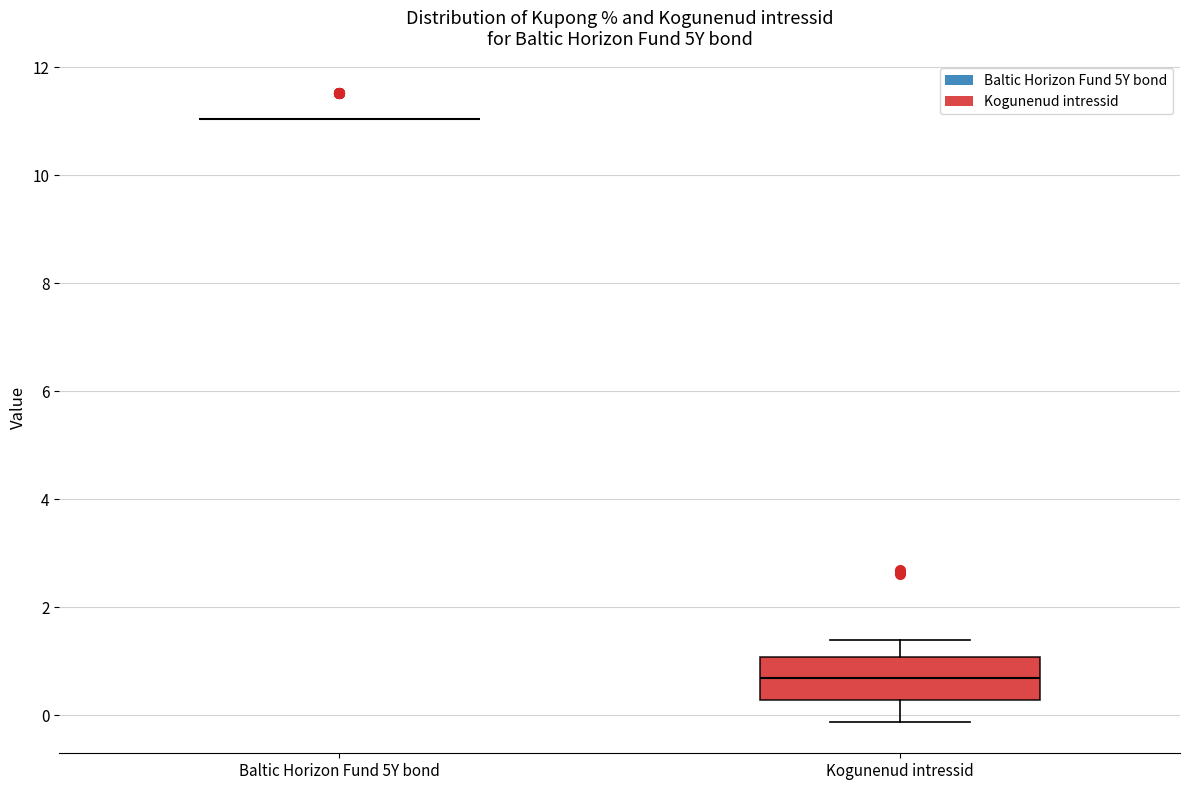

Which box is the tallest, from its lower edge to its upper edge?

Kogunenud intressid